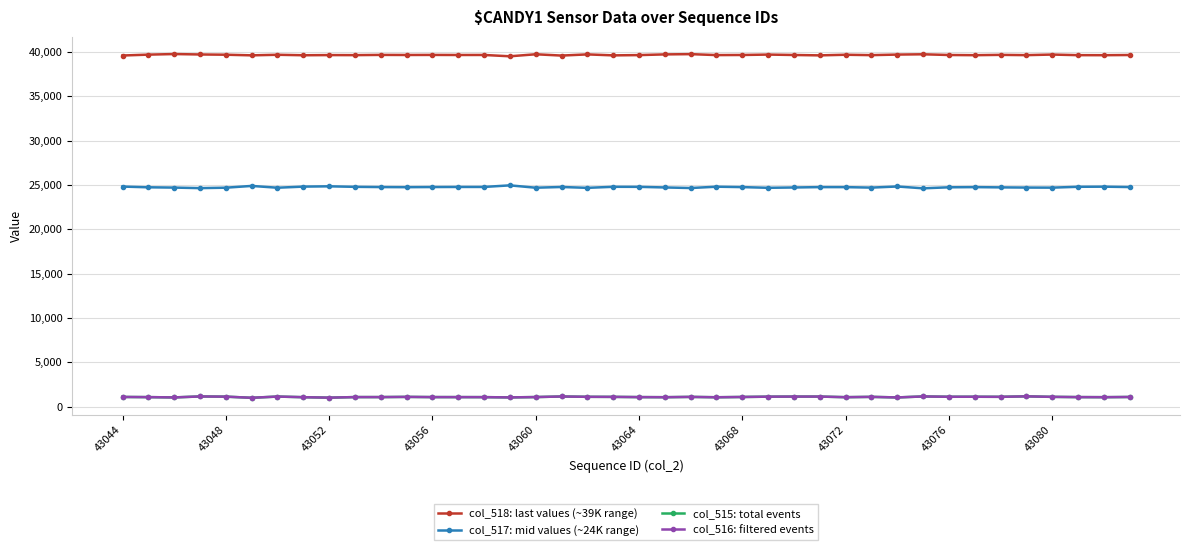

What is the minimum value for col_516: filtered events?

1012